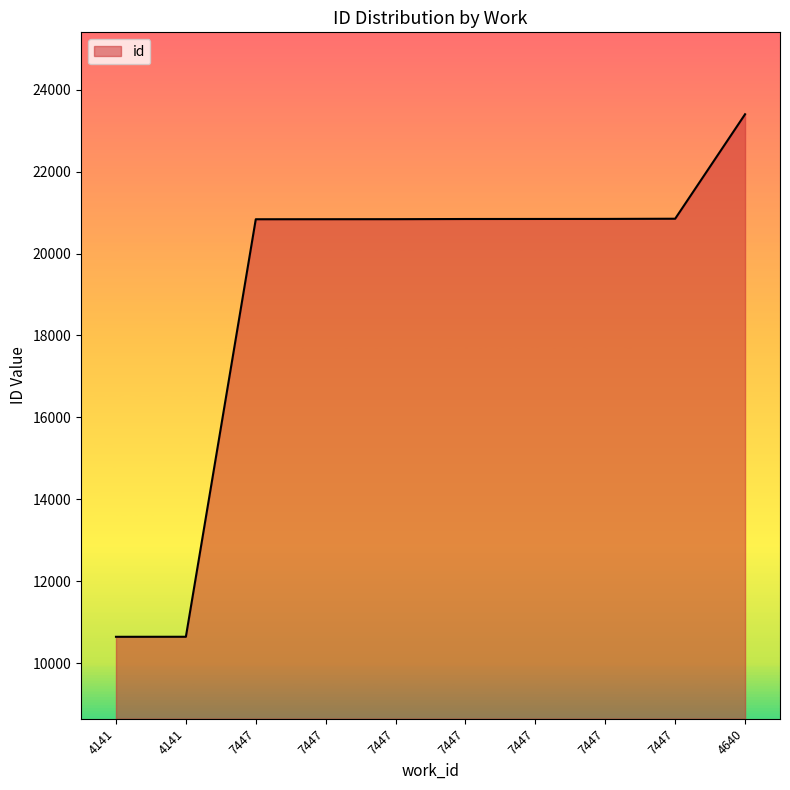

Rank the categories by value from lowest to highest.

4141, 4141, 7447, 7447, 7447, 7447, 7447, 7447, 7447, 4640